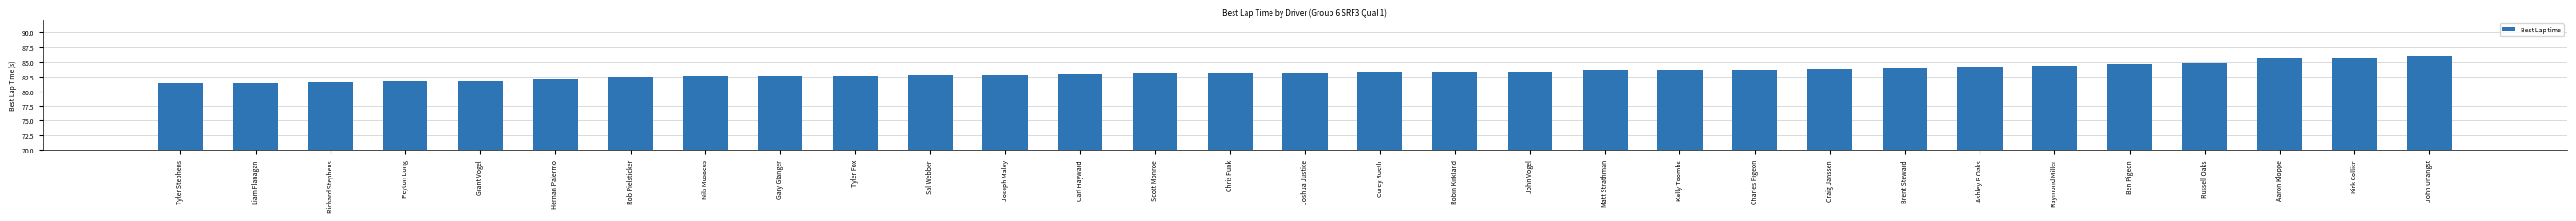

What is the ratio of the value at John Unangst to the value at Ashley B Oaks?

1.0